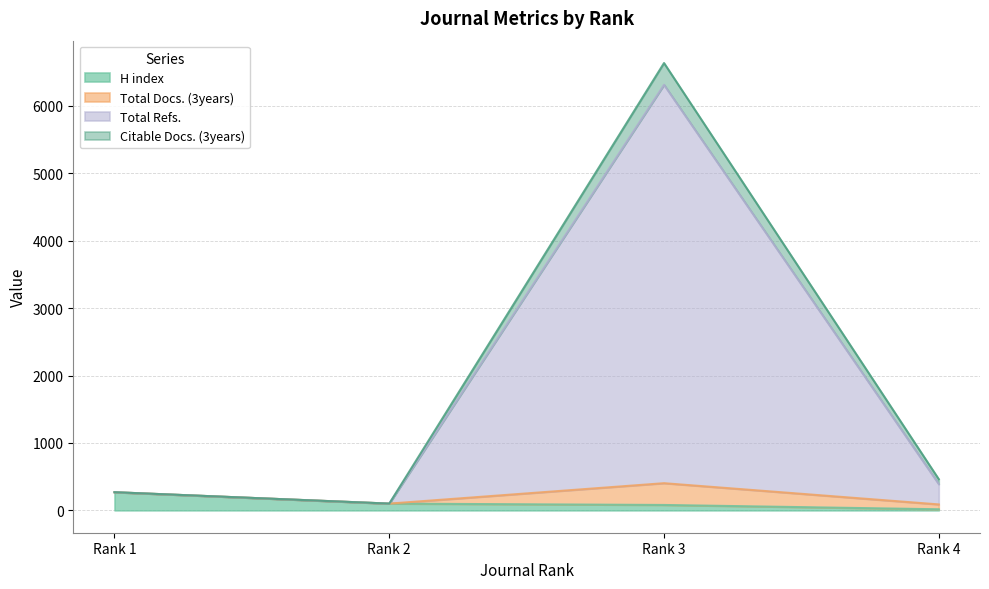

True or false: Total Docs. (3years) and H index cross at least once.

False